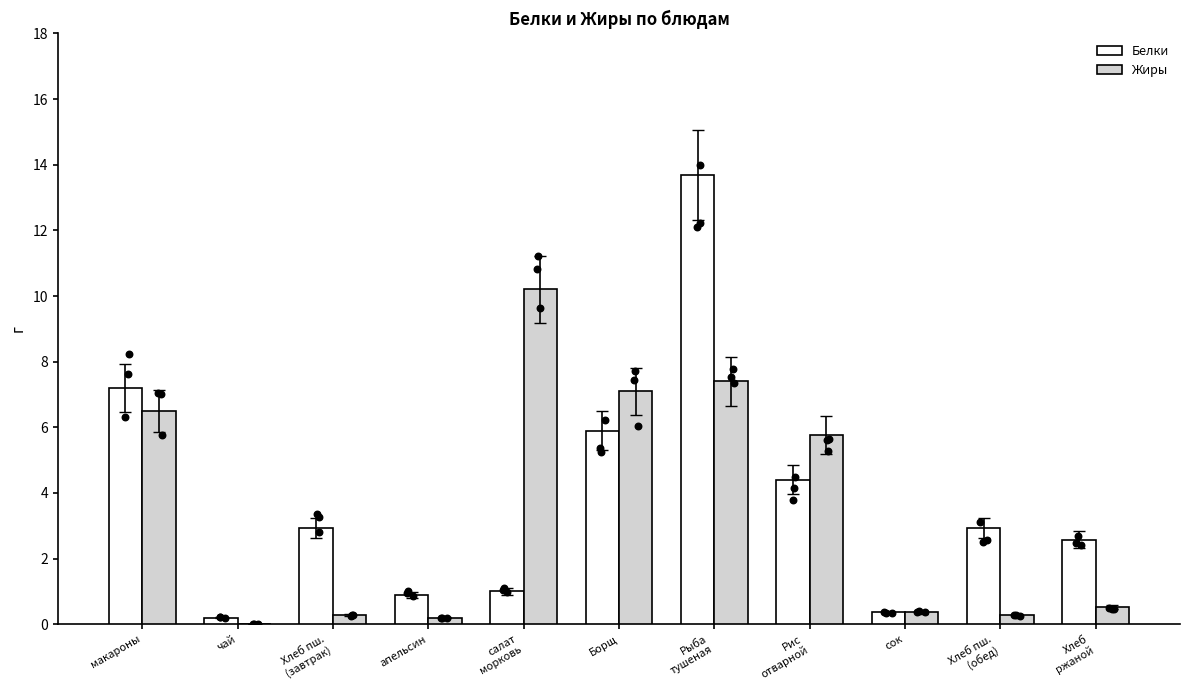

Which series has the widest spread of Y values?

Белки